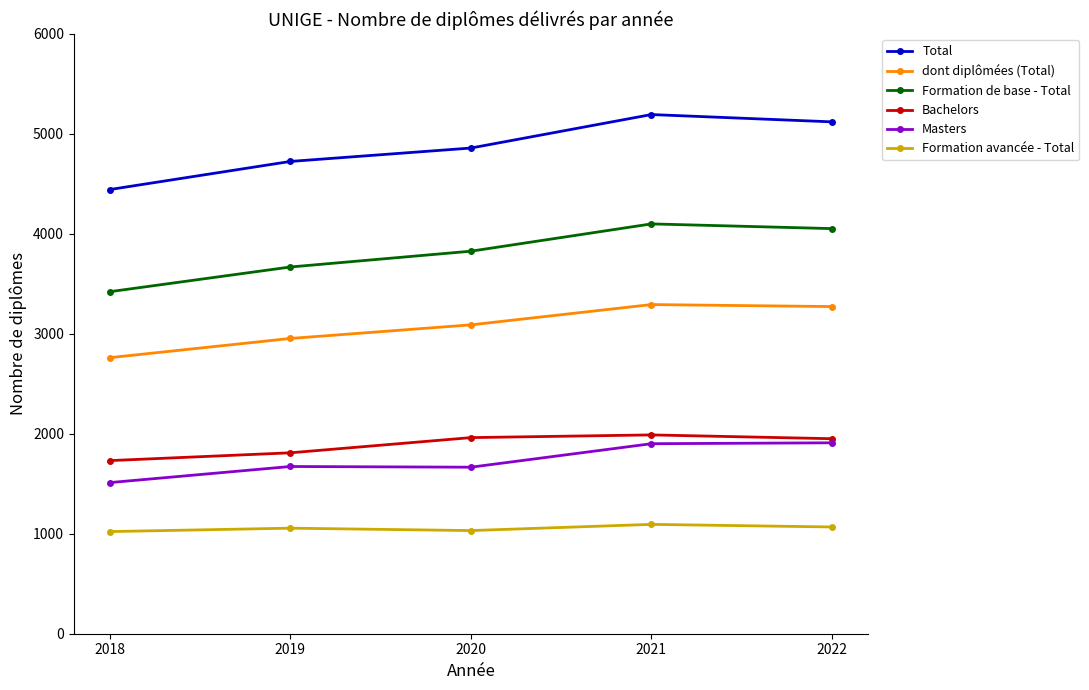

True or false: Formation de base - Total and dont diplômées (Total) intersect in this chart.

False